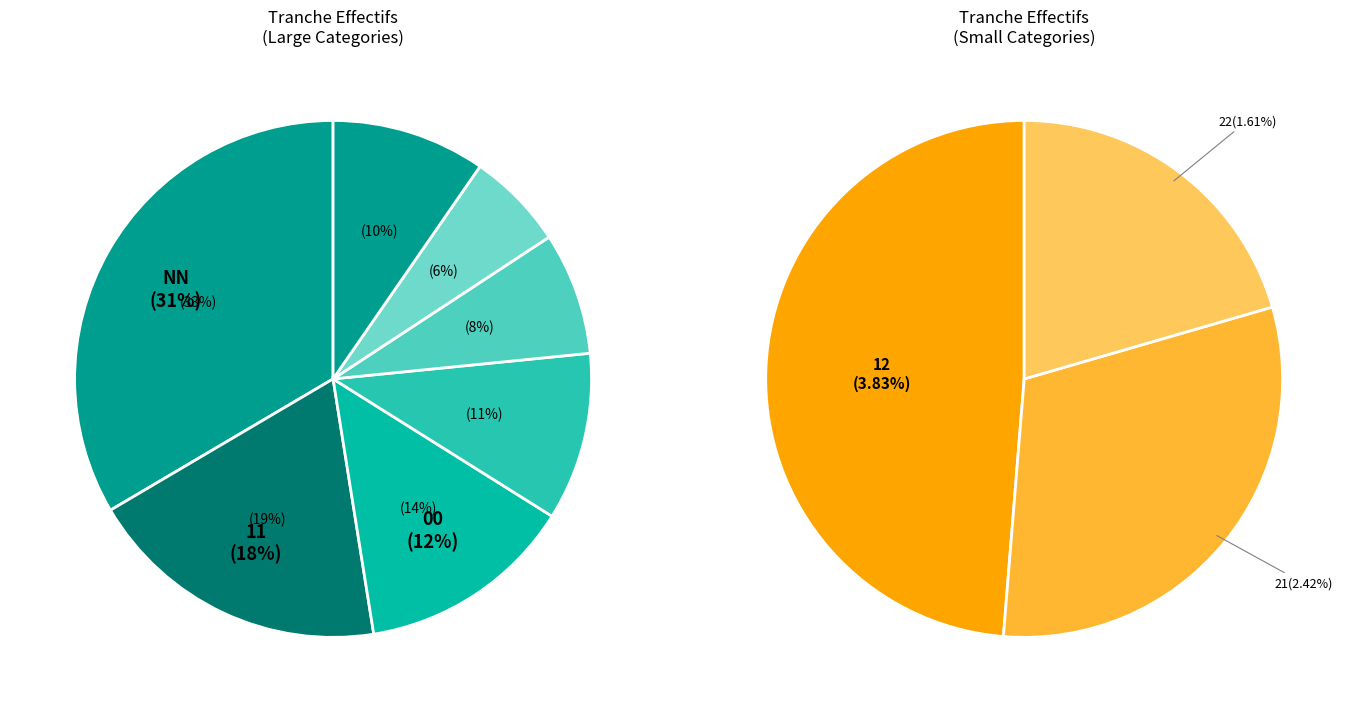

What is the total percentage of 21 and NN?

33.3%